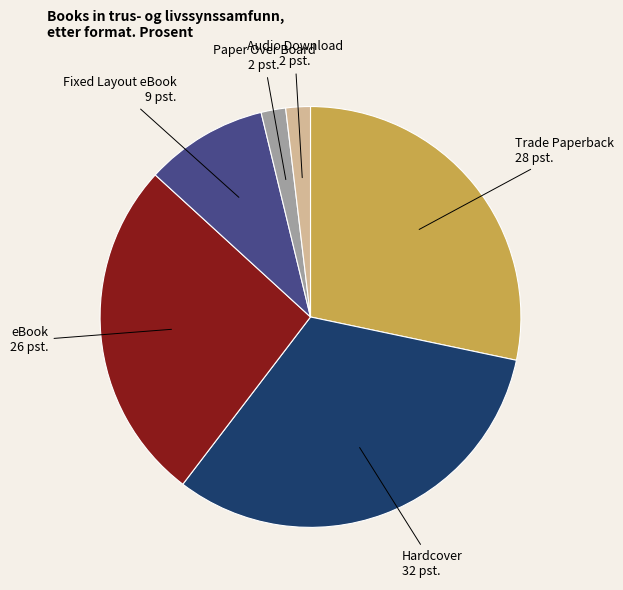

Is there a majority slice in this chart?

No